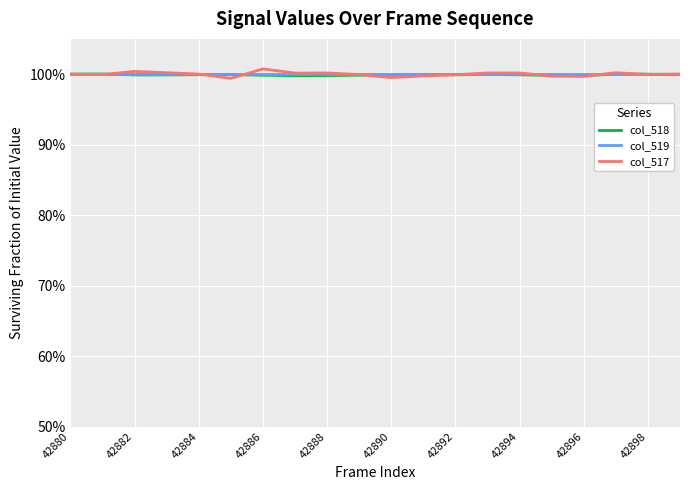

Does the chart have visible grid lines?

Yes